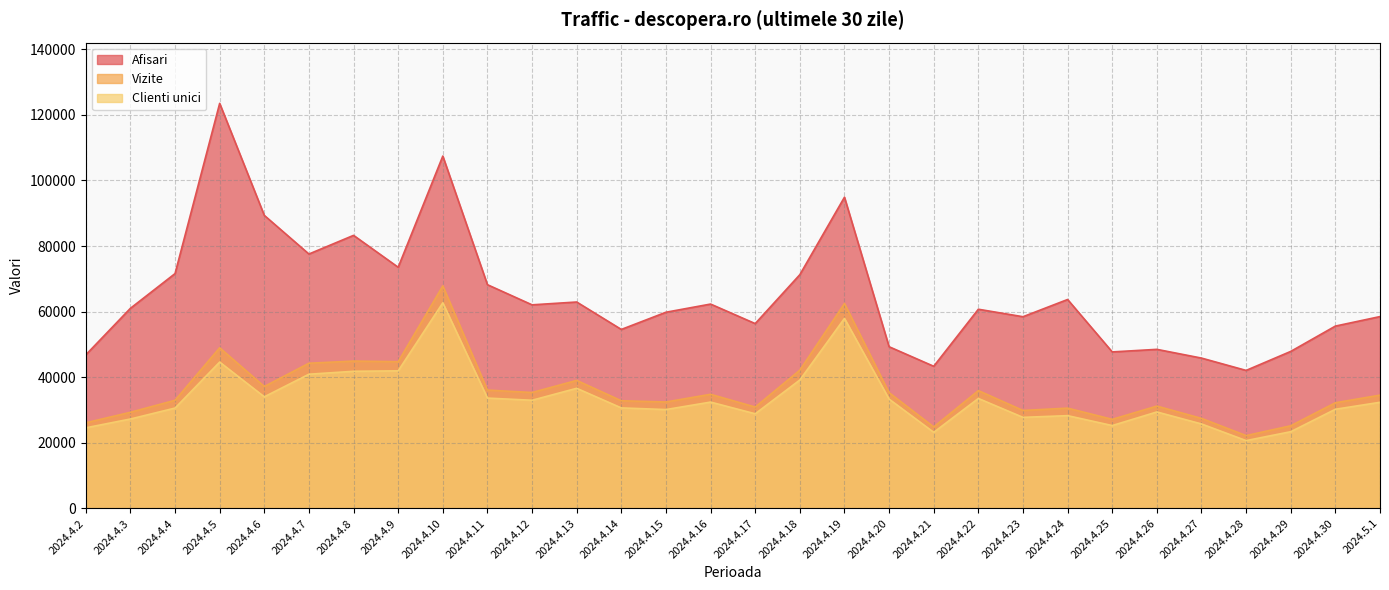

True or false: Afisari and Vizite cross at least once.

False